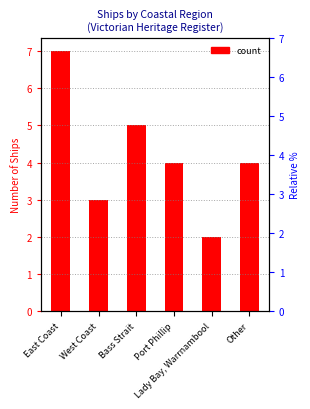

Does the chart contain any negative values?

No